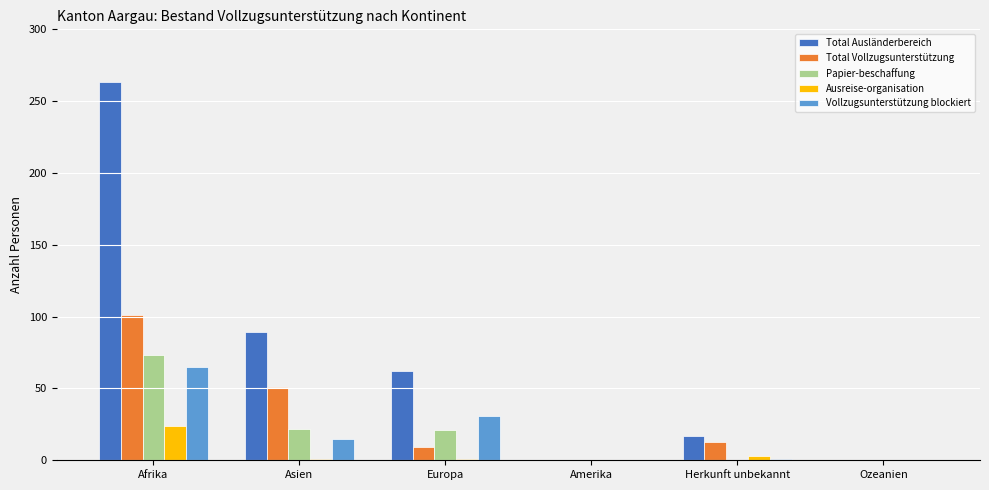

At which category is the sum across all series the highest?

Afrika